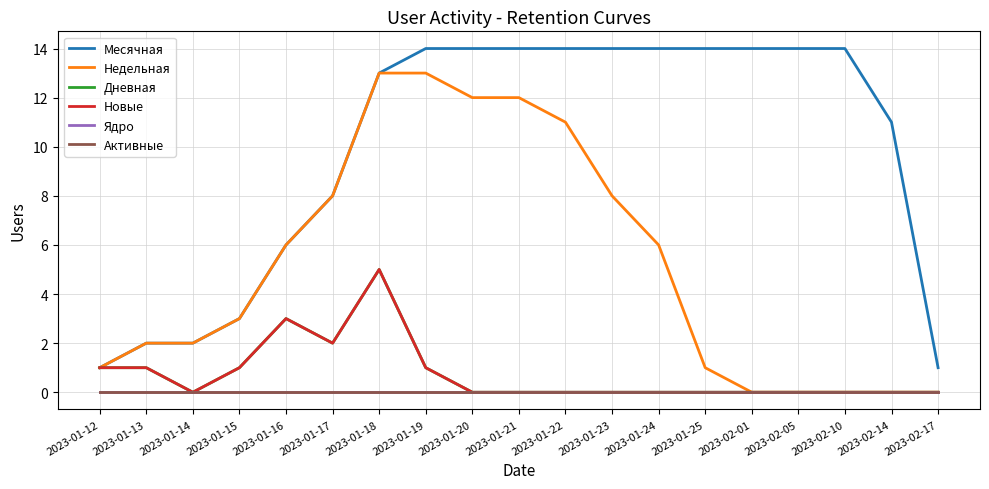

Is this an area chart (filled region under the line)?

No